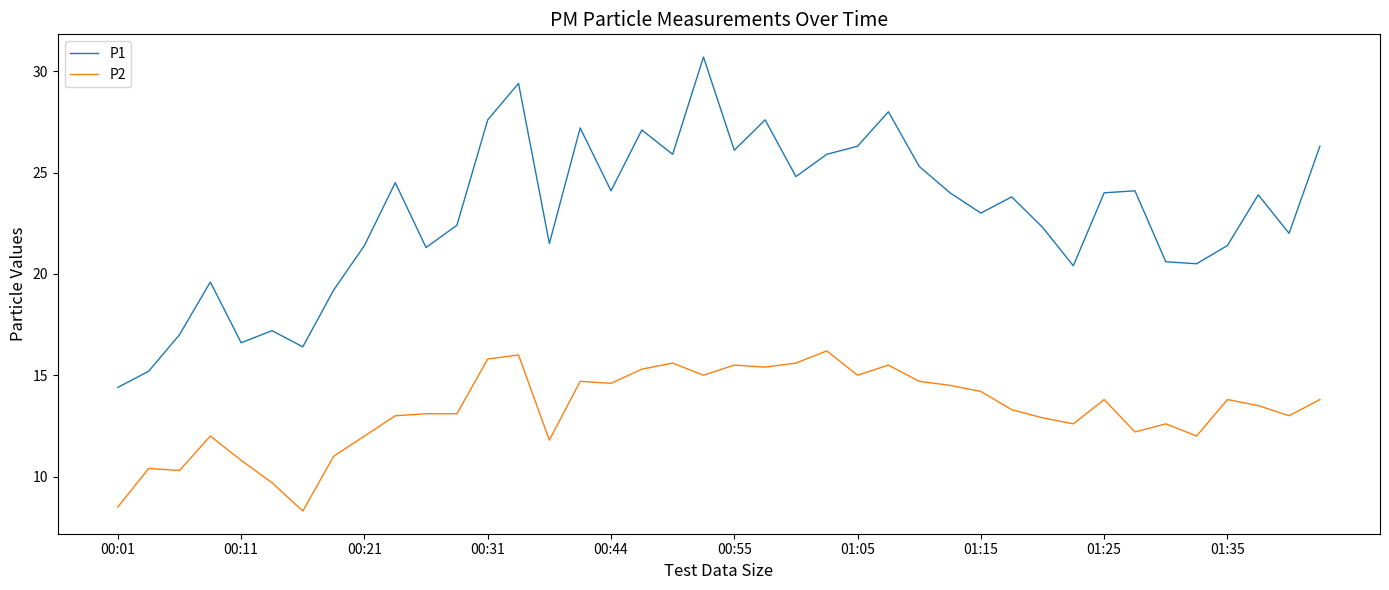

Rank the series by their maximum value, from lowest to highest.

P2, P1